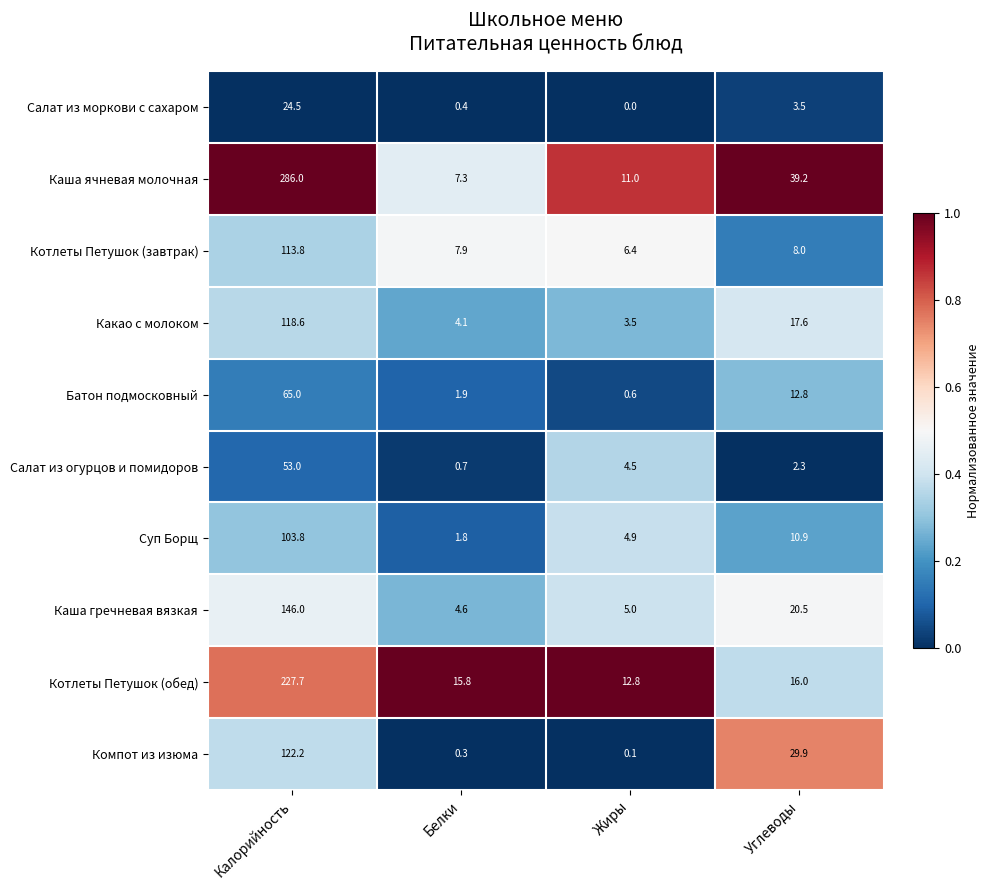

What is the spread (max minus min) of values at Жиры?

12.8